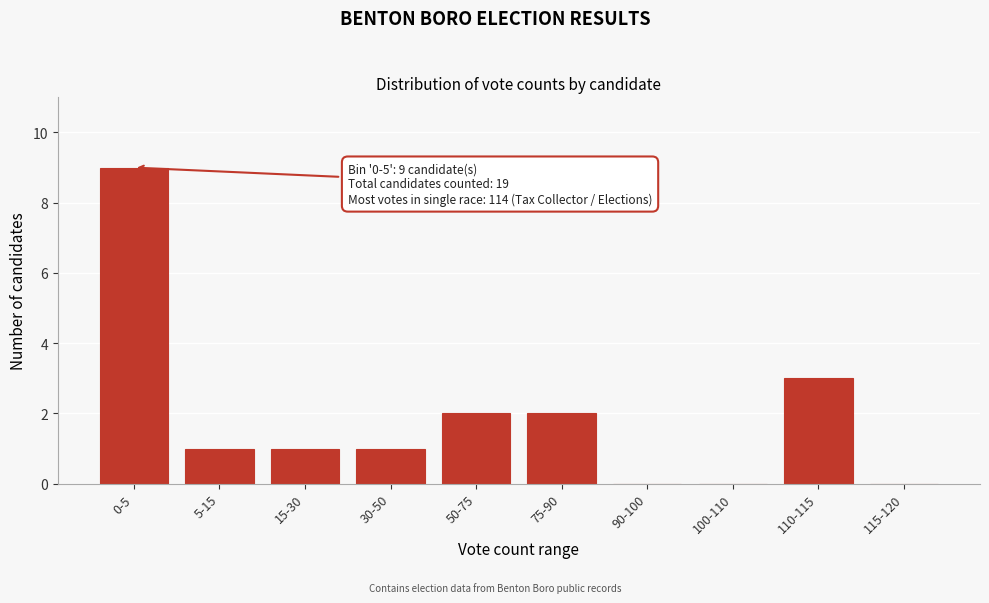

Reading right to left, extract all data points from this chart.

115-120=0	110-115=3	100-110=0	90-100=0	75-90=2	50-75=2	30-50=1	15-30=1	5-15=1	0-5=9